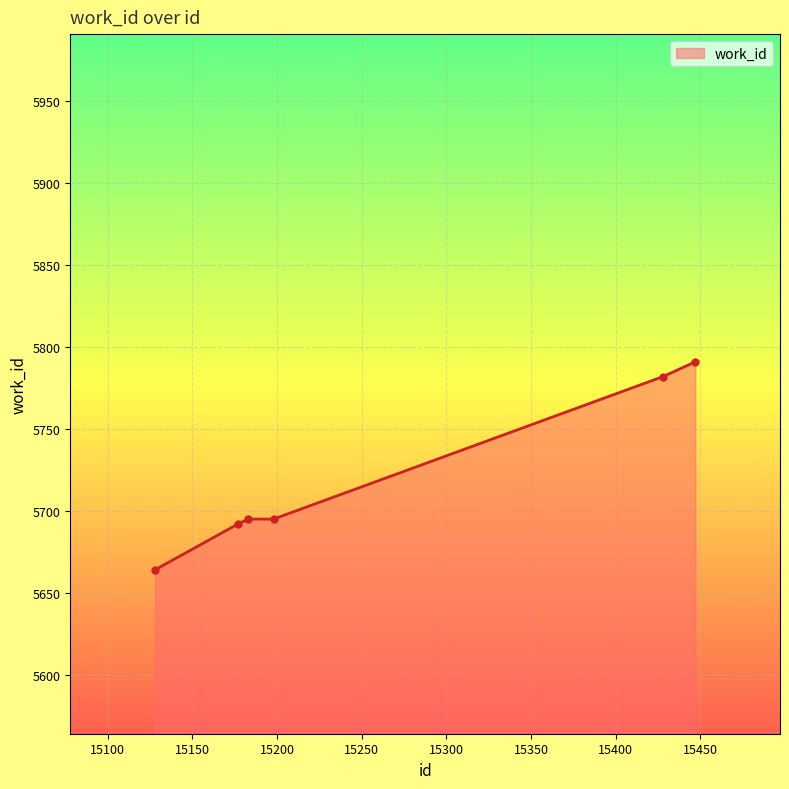

Reading left to right, transcribe all the data shown in this chart.

5664	5692	5695	5695	5782	5791